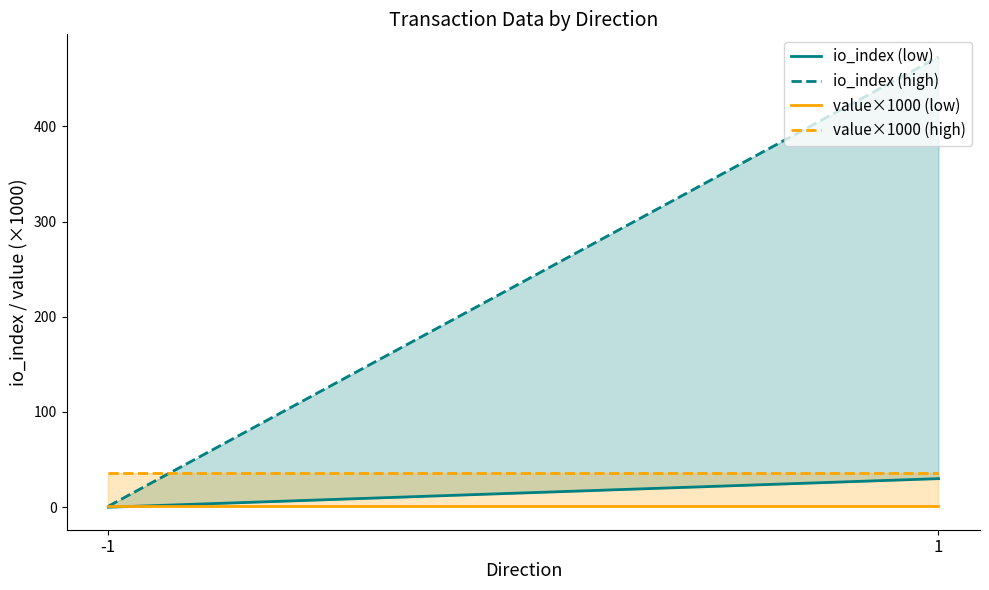

Rank the categories by io_index (high) value from highest to lowest.

1, -1